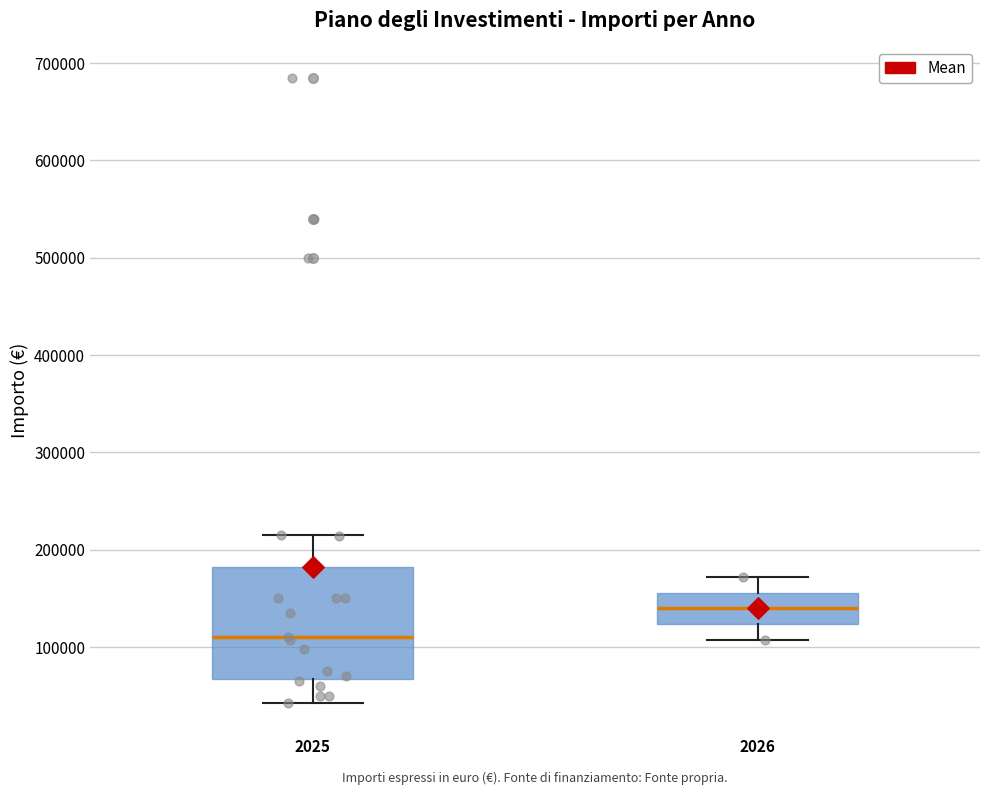

Where is the upper edge of the box at x = 2025 on the y-axis? The values are not printed on the chart, so give them approximately, as read against the axis.

180000